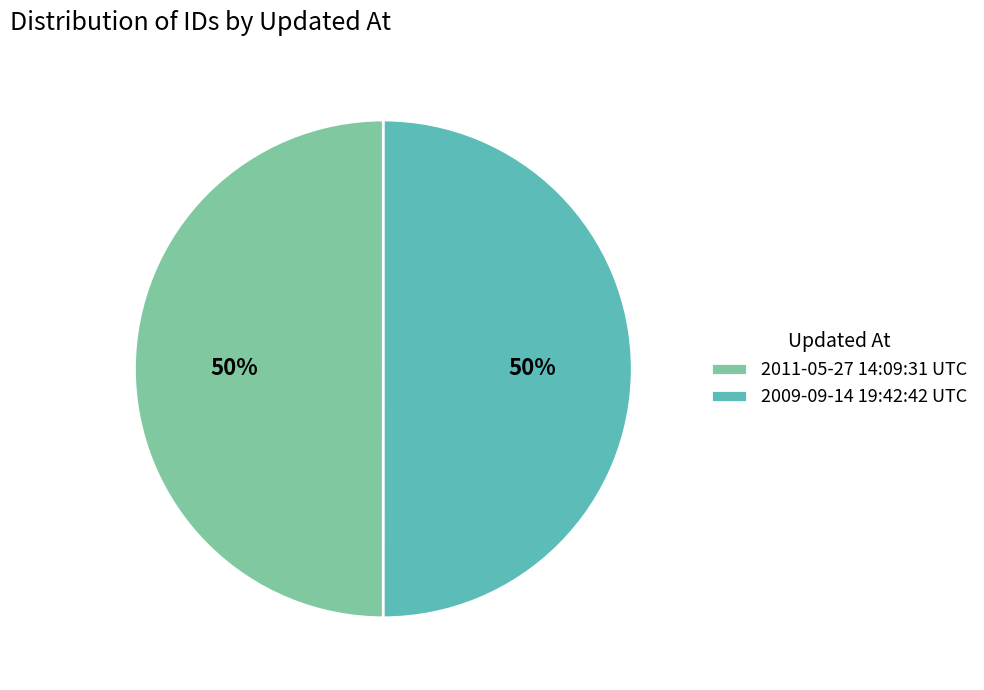

To the nearest percent, what is the combined percentage of 2011-05-27 14:09:31 UTC and 2009-09-14 19:42:42 UTC?

100%